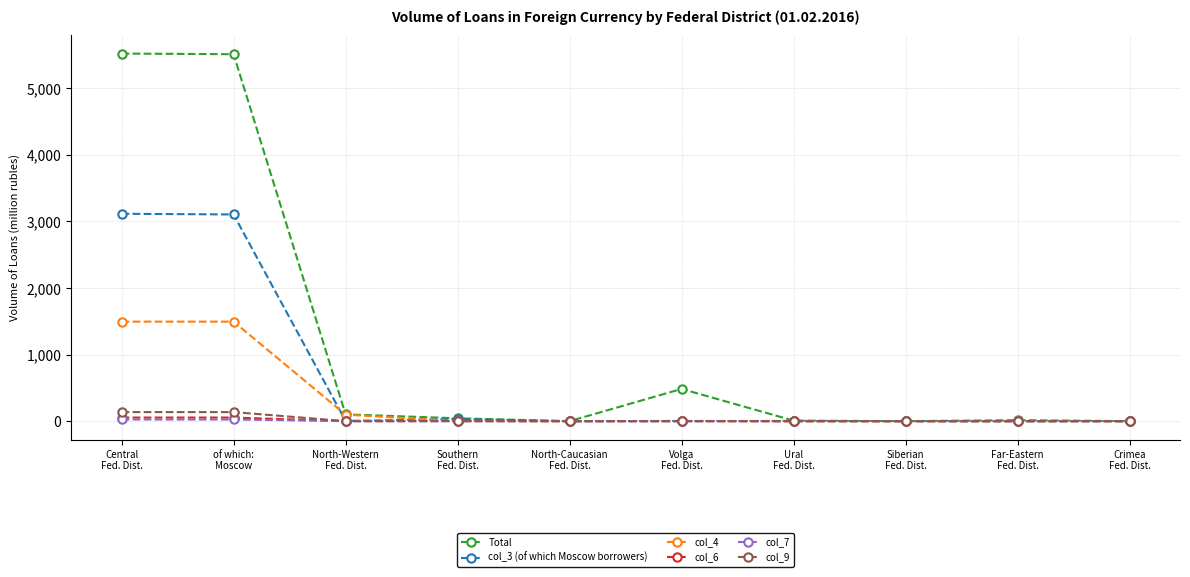

Which series has the widest spread of values?

Total